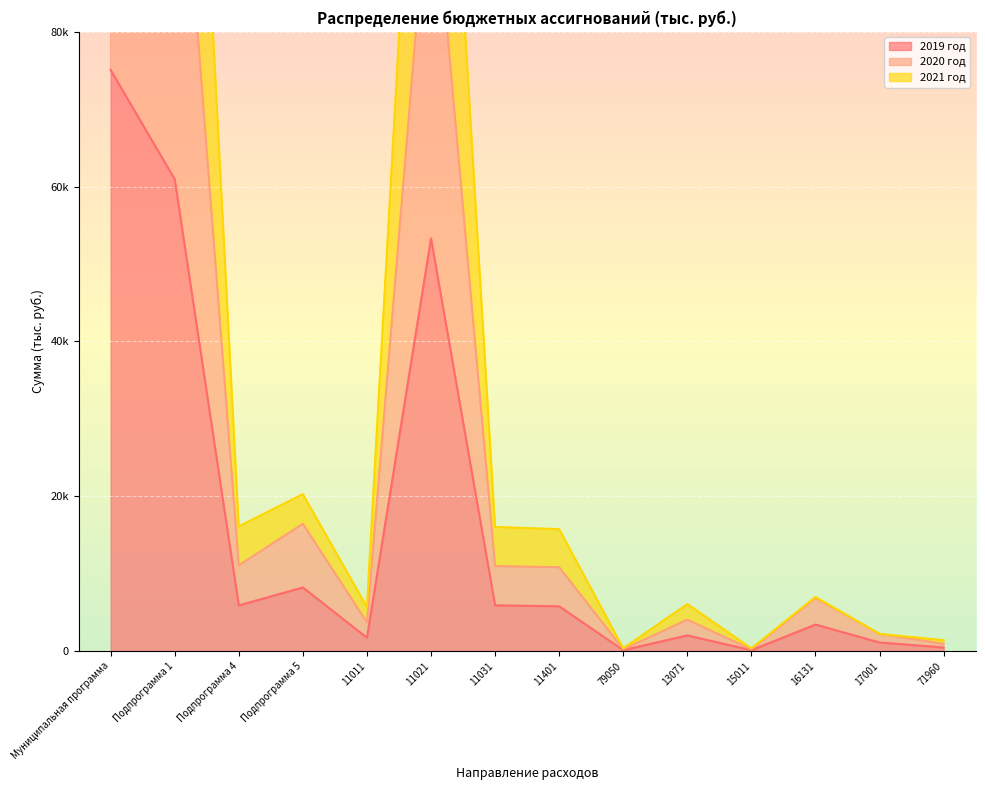

Reading left to right, list all the values displayed in this chart.

2019 год: 75082.5	60957.5	5904.4	8220.6	1724.1	53321.9	5911.5	5784.4	120.0	2024.1	114.2	3423.5	1109.5	468.3
2020 год: 145823.5	118306.9	11075.4	16441.2	3696.5	103638.3	10972.1	10835.4	240.0	4048.2	228.4	6847.0	2219.0	936.6
2021 год: 211046.8	174662.7	16111.0	20273.1	5668.9	152961.1	16032.7	15751.0	360.0	6072.3	342.6	6991.3	2219.0	1404.9